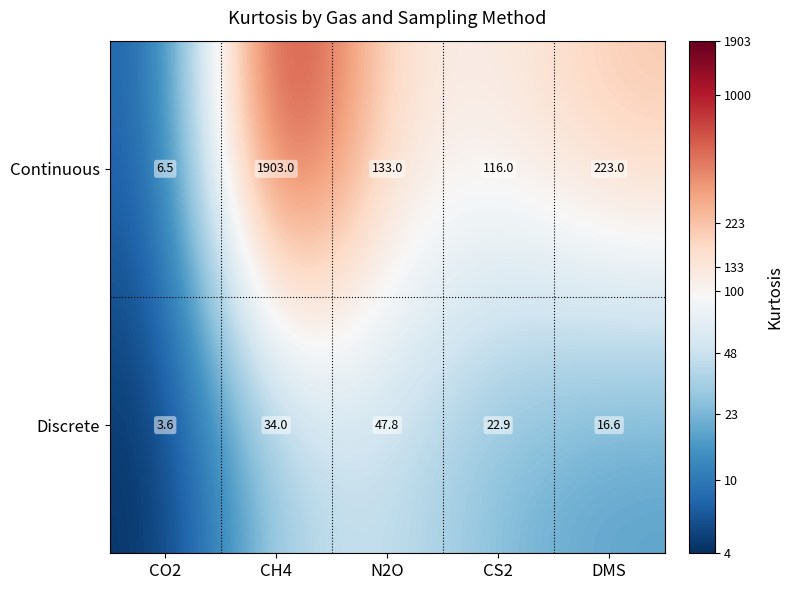

True or false: Continuous has a value of 223.0 at DMS.

True